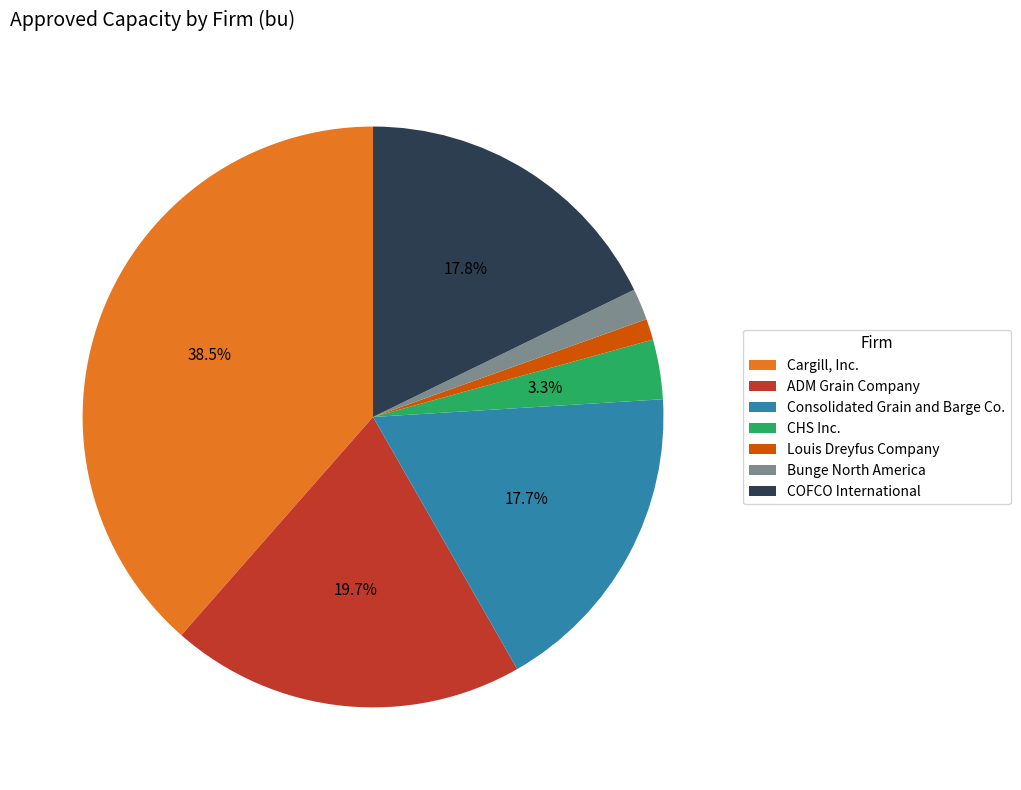

Between CHS Inc. and Louis Dreyfus Company, which is larger?

CHS Inc.